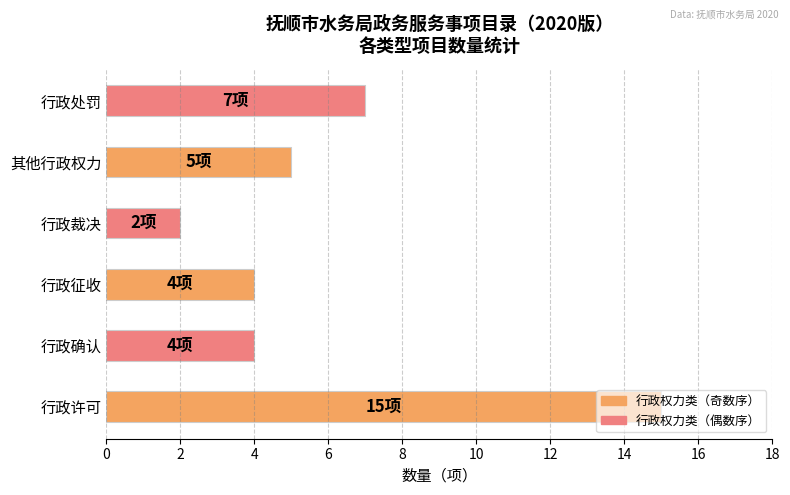

True or false: the data shows 4 at 行政处罚.

False